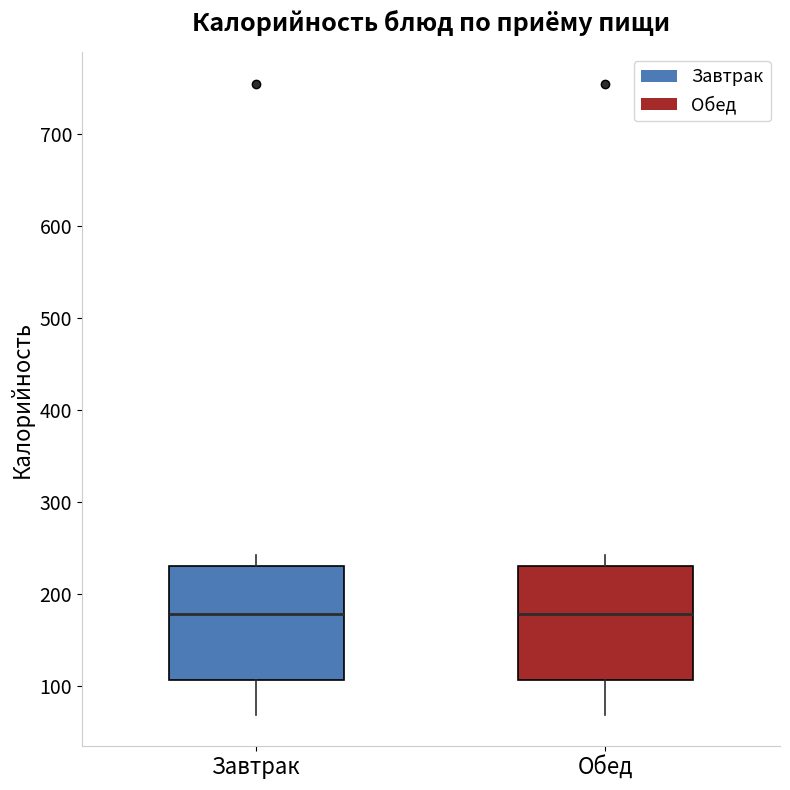

Where is the upper edge of the box for Завтрак on the y-axis? The values are not printed on the chart, so give them approximately, as read against the axis.

230